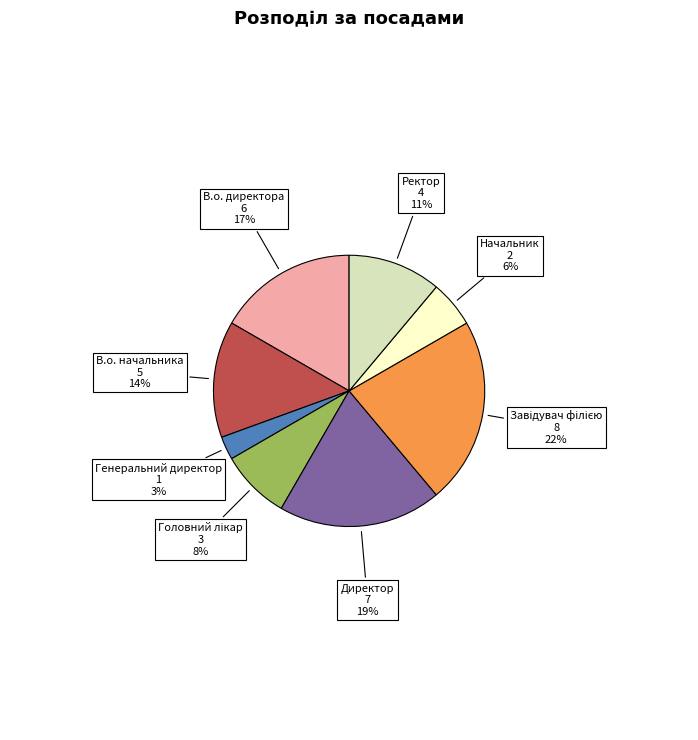

What is the ratio of the value at Генеральний директор to the value at Начальник?

0.5